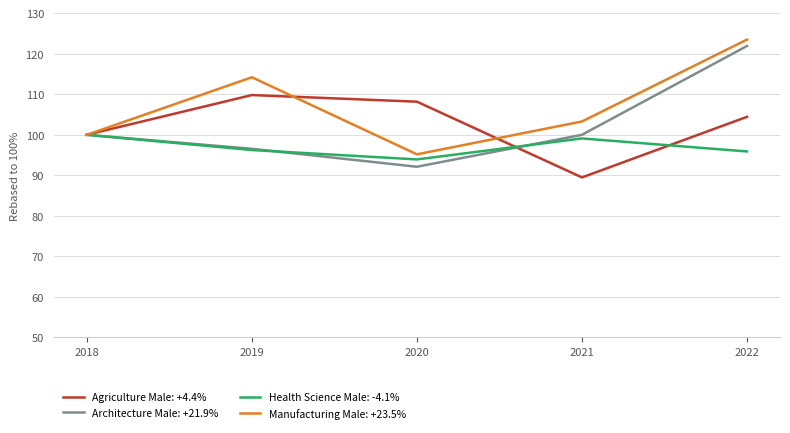

Which series changed the most between 2019 and 2021?

Agriculture Male: +4.4%